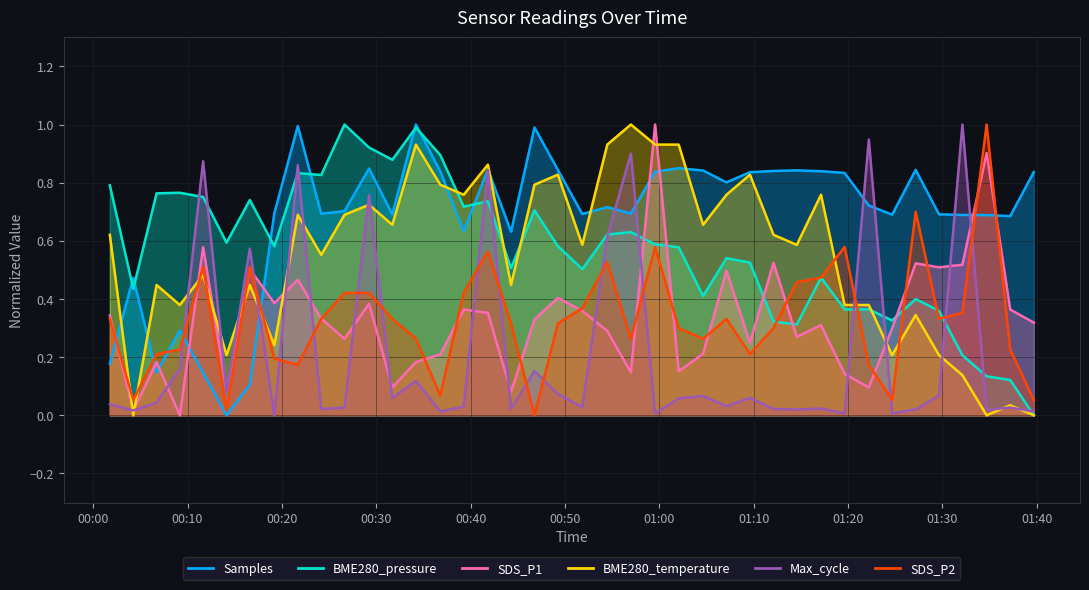

Does the chart display data point markers on the line(s)?

No